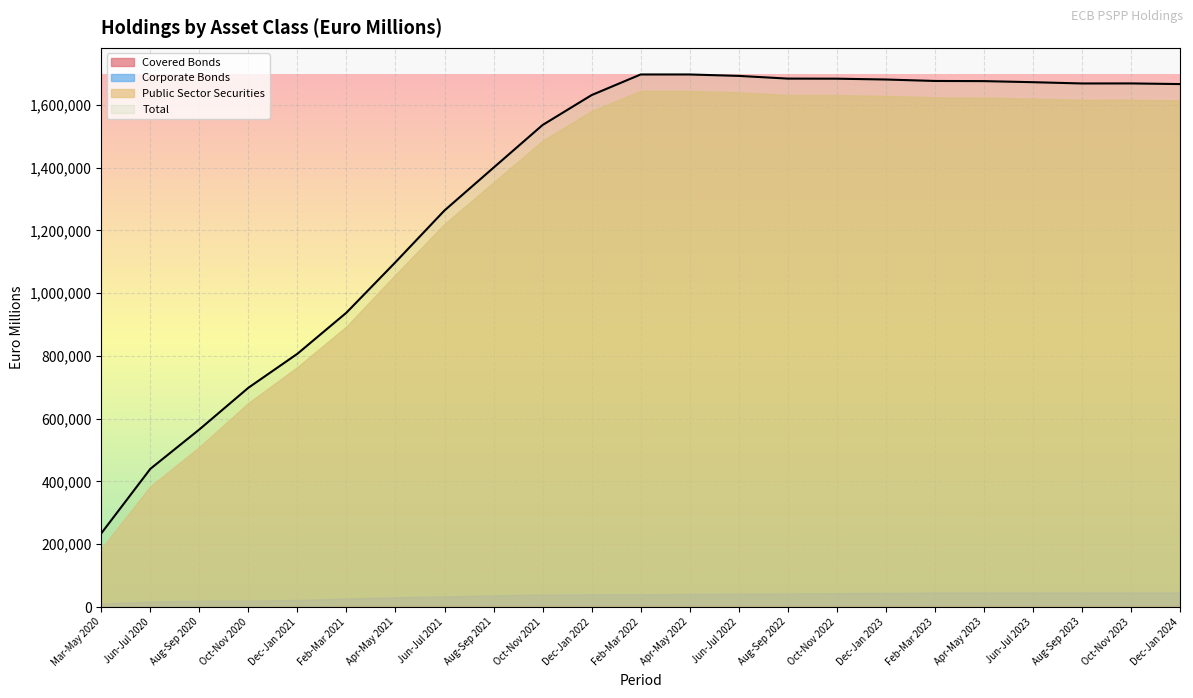

Rank the series by their maximum value, from highest to lowest.

Total, Public Sector Securities, Corporate Bonds, Covered Bonds